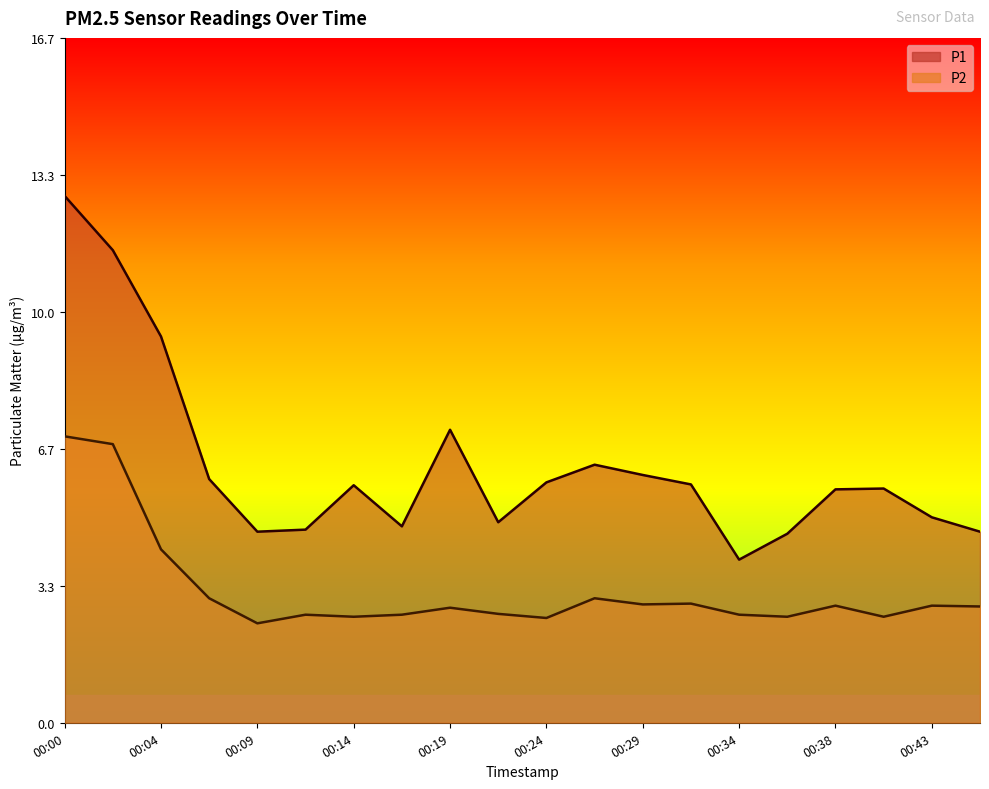

Which category has the highest value in the P1 series?

00:00